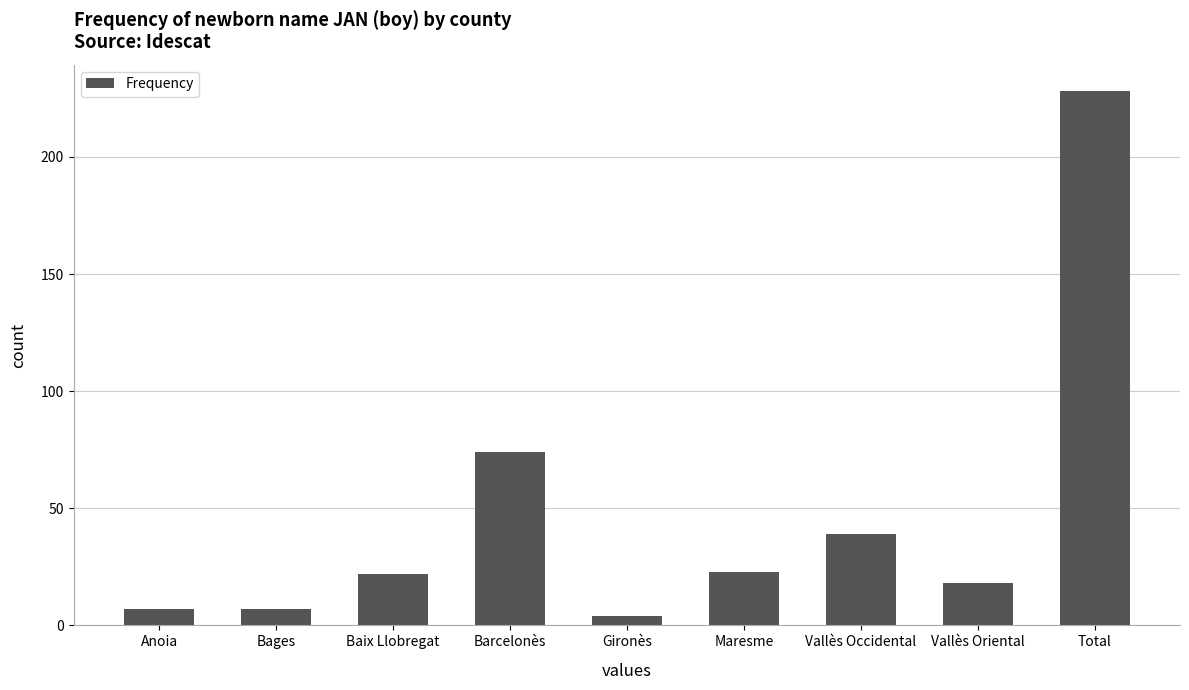

What is the greatest value displayed?

228